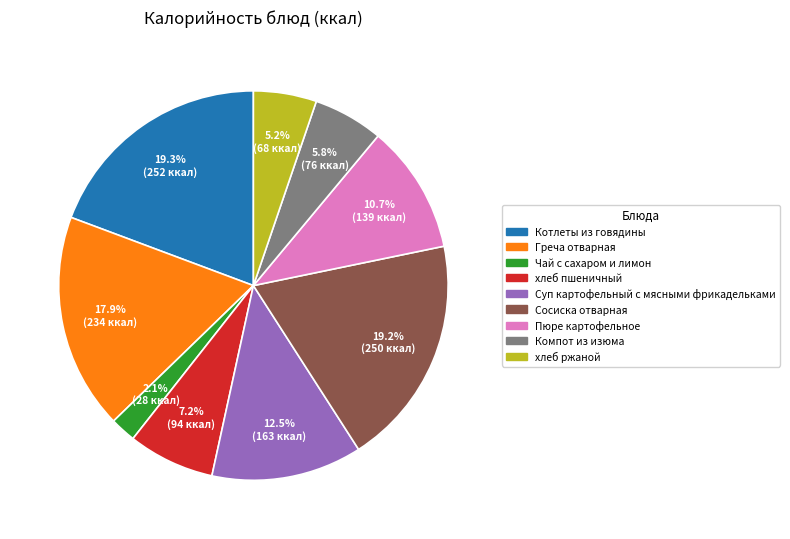

What is the smallest slice in the pie chart?

Чай с сахаром и лимон